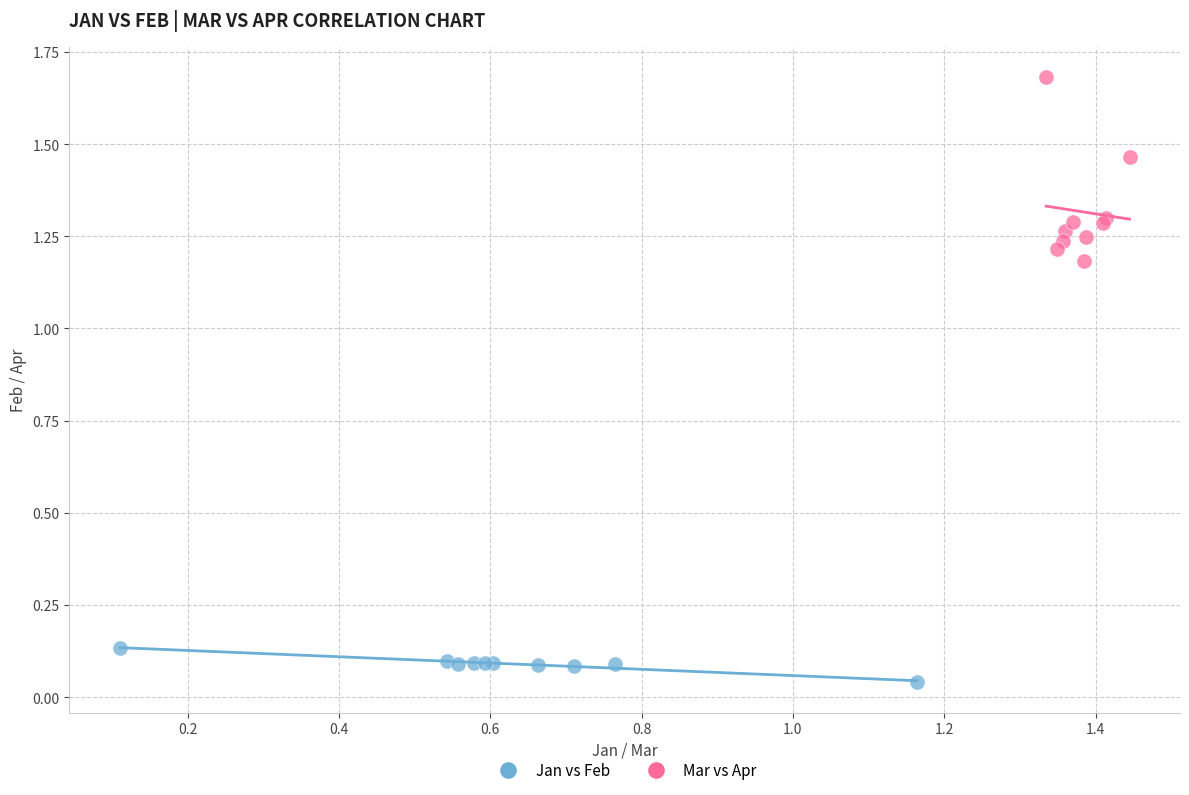

Which series contains the lowest Y value?

Jan vs Feb